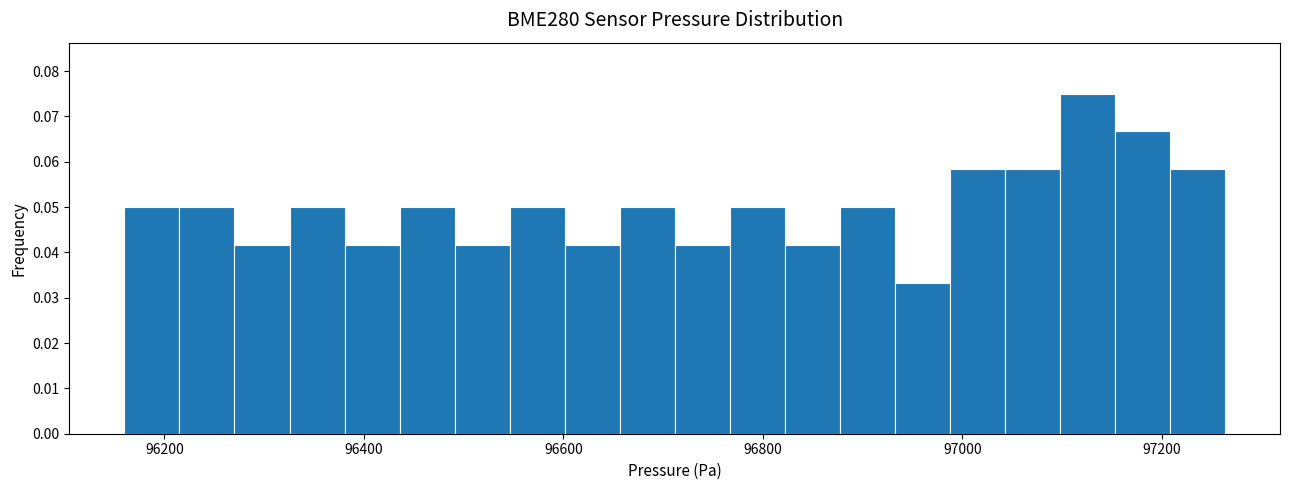

Around what value on the x-axis is the tallest bar? Give the approximate position of its centre, as read against the axis.

97120